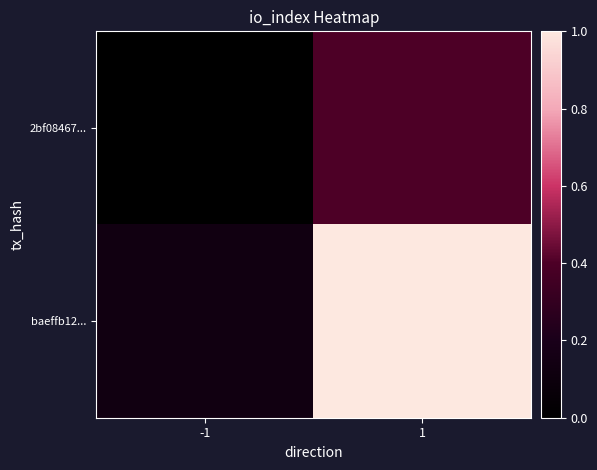

Rank the series by their average value, from highest to lowest.

baeffb12..., 2bf08467...